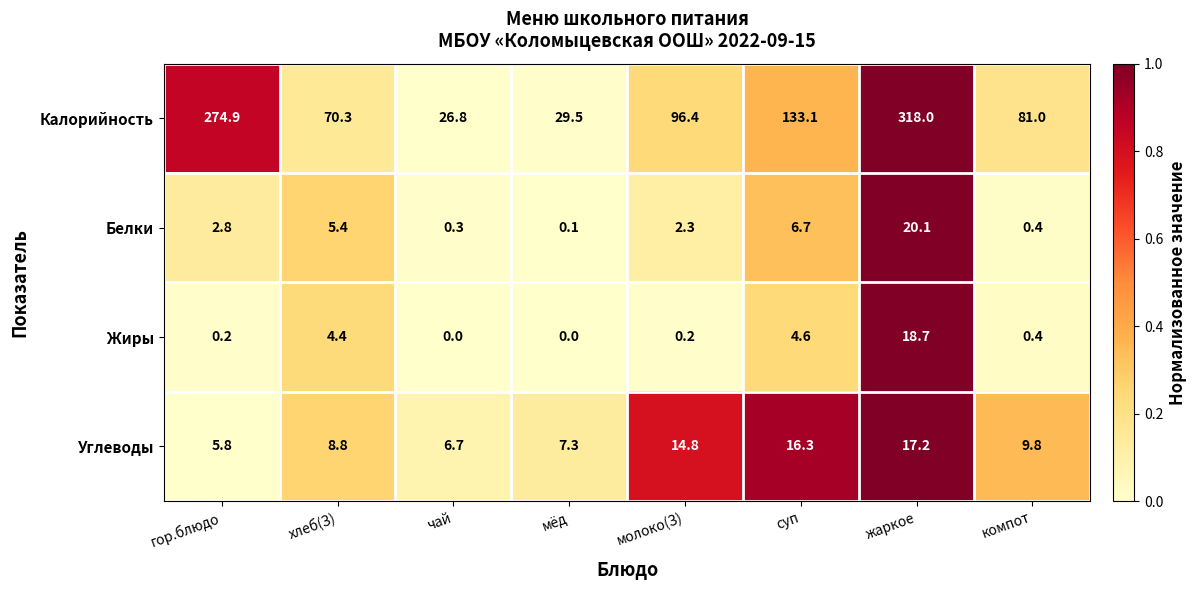

What is the difference between the maximum and minimum values in the Белки series?

20.0